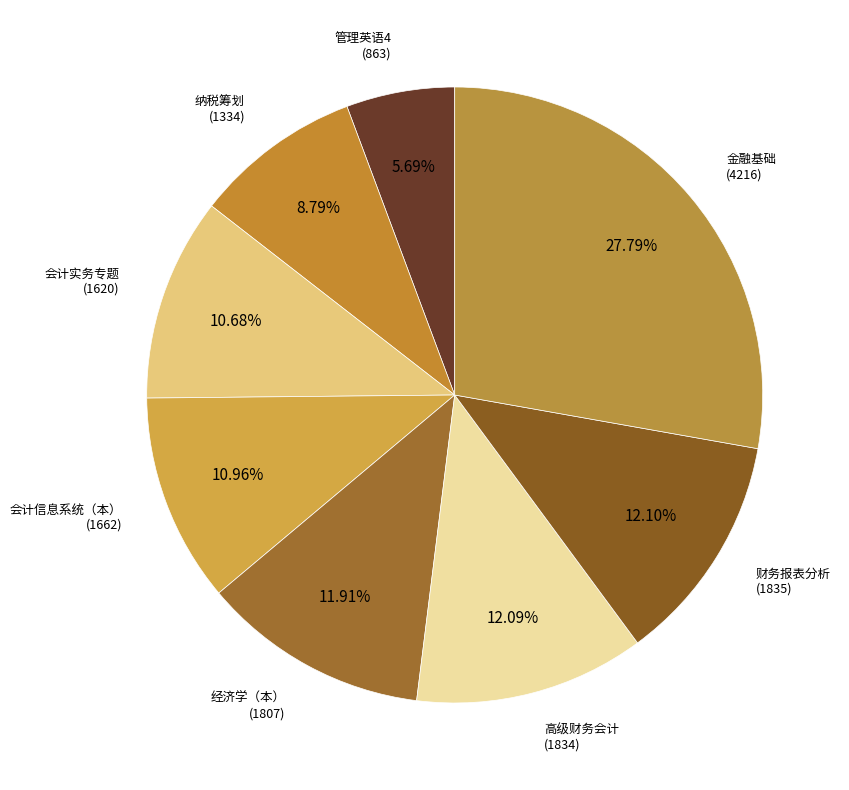

To the nearest percent, what is the difference between the largest and smallest slice percentages?

22%